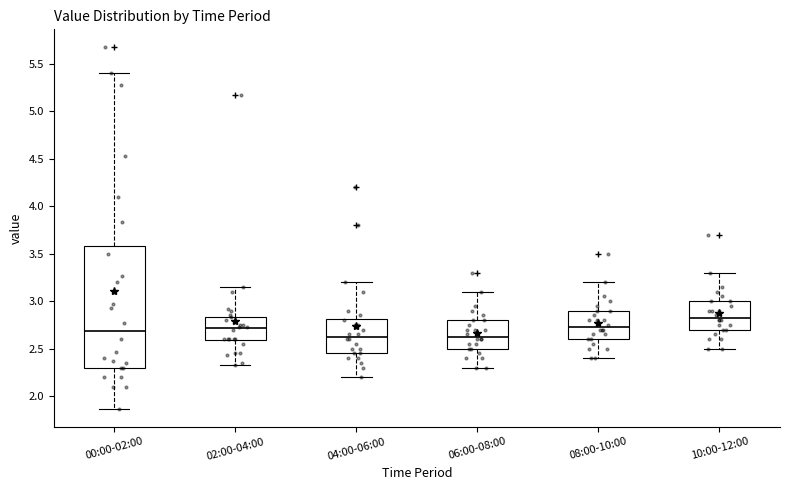

Reading left to right, read every box against the y-axis: the position of its median line, the range the box covers, and the ends of its whiskers. The values are not printed on the chart, so give them approximately, as read against the axis.

00:00-02:00: median 2.70, box 2.30 to 3.60, whiskers 1.85 to 5.40
02:00-04:00: median 2.70, box 2.60 to 2.85, whiskers 2.35 to 3.15
04:00-06:00: median 2.65, box 2.45 to 2.80, whiskers 2.20 to 3.20
06:00-08:00: median 2.65, box 2.50 to 2.80, whiskers 2.30 to 3.10
08:00-10:00: median 2.75, box 2.60 to 2.90, whiskers 2.40 to 3.20
10:00-12:00: median 2.85, box 2.70 to 3.00, whiskers 2.50 to 3.30